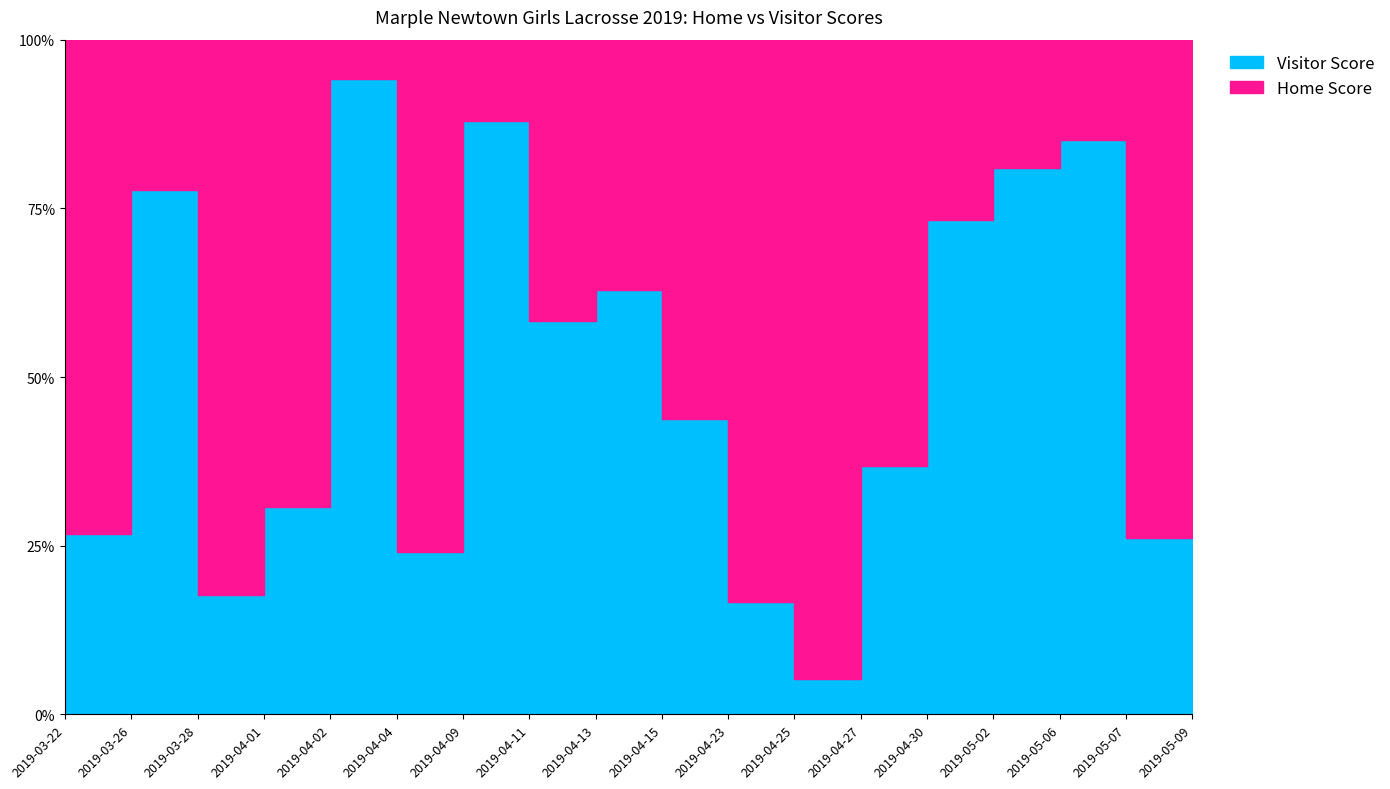

Count the number of categories in the chart.

18